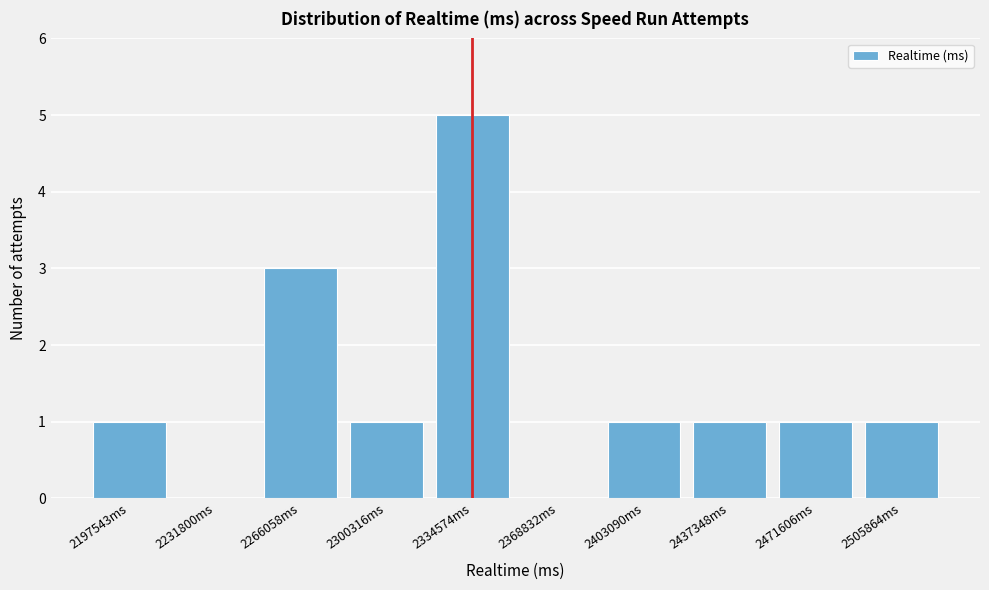

Reading left to right, extract all data points from this chart.

2197543ms=1	2231800ms=0	2266058ms=3	2300316ms=1	2334574ms=5	2368832ms=0	2403090ms=1	2437348ms=1	2471606ms=1	2505864ms=1